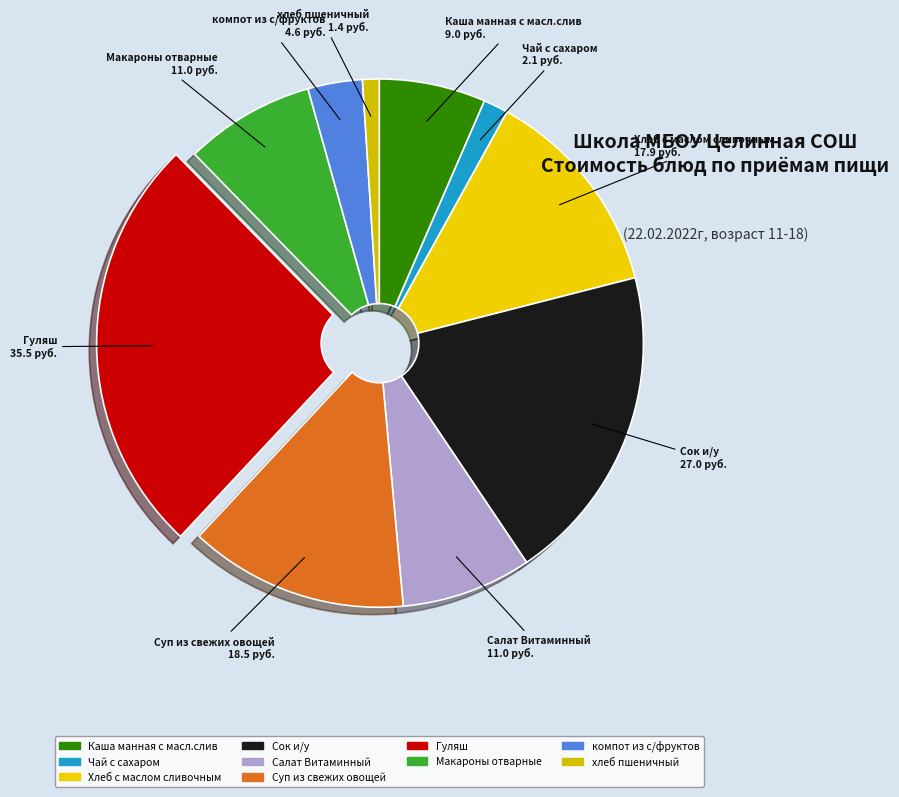

Is it true that Салат Витаминный is 23% of the pie?

False